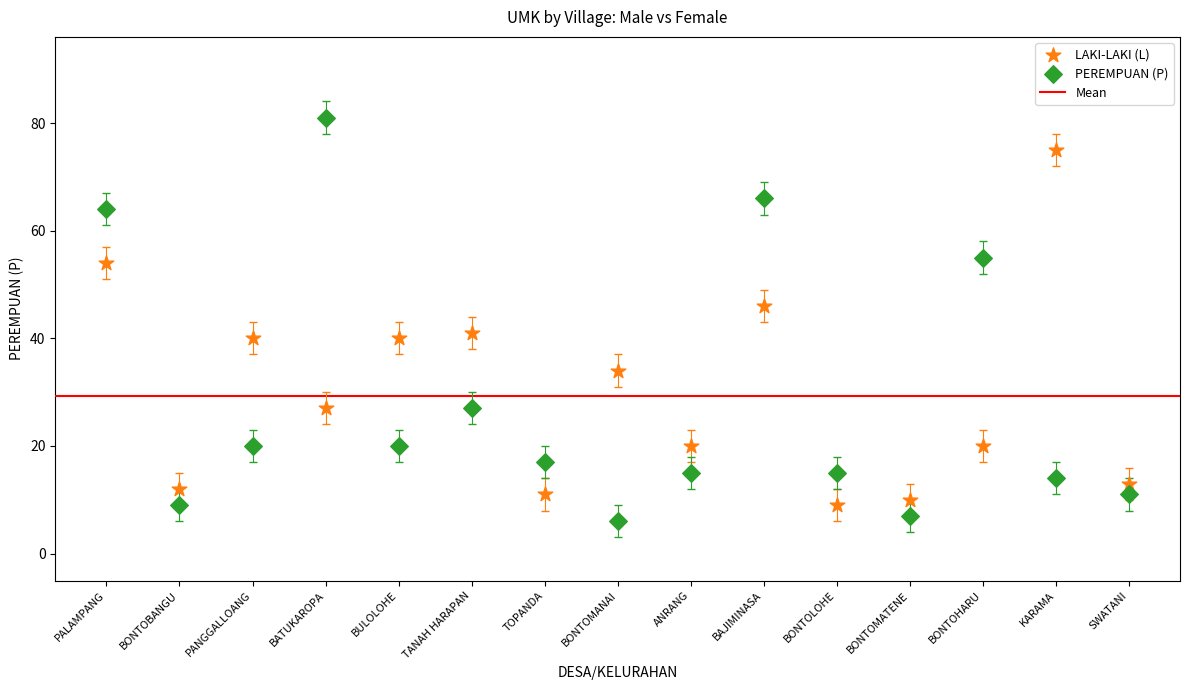

Which series reaches the maximum Y coordinate?

PEREMPUAN (P)